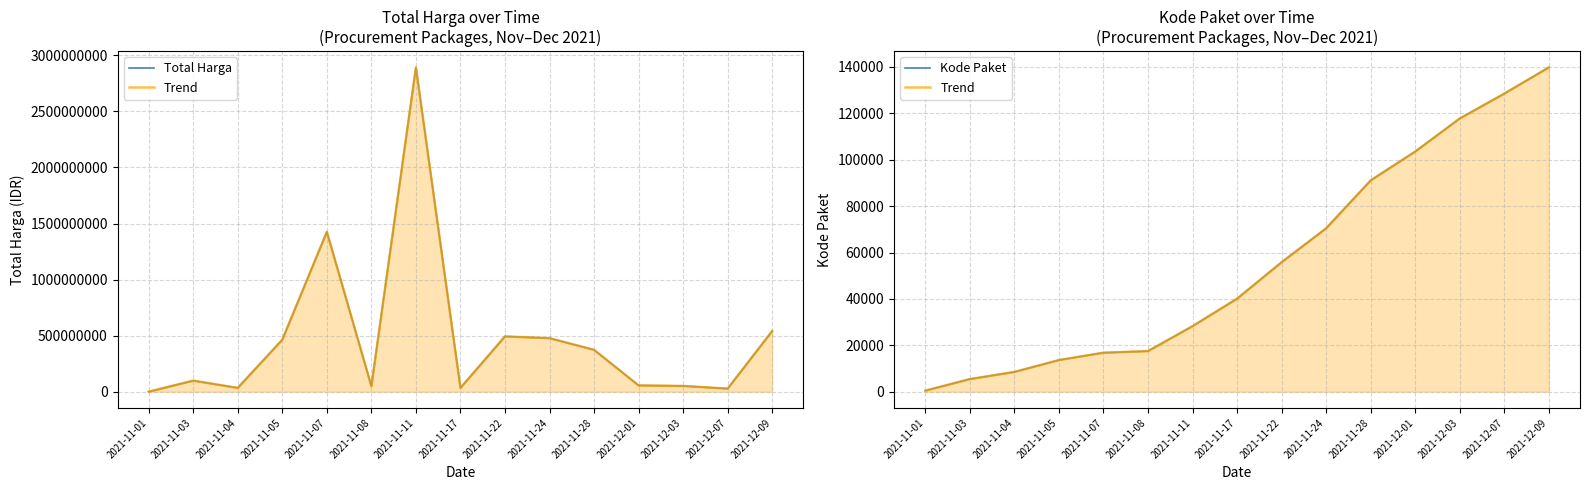

How many values in the Total Harga series are below 98772570?

7